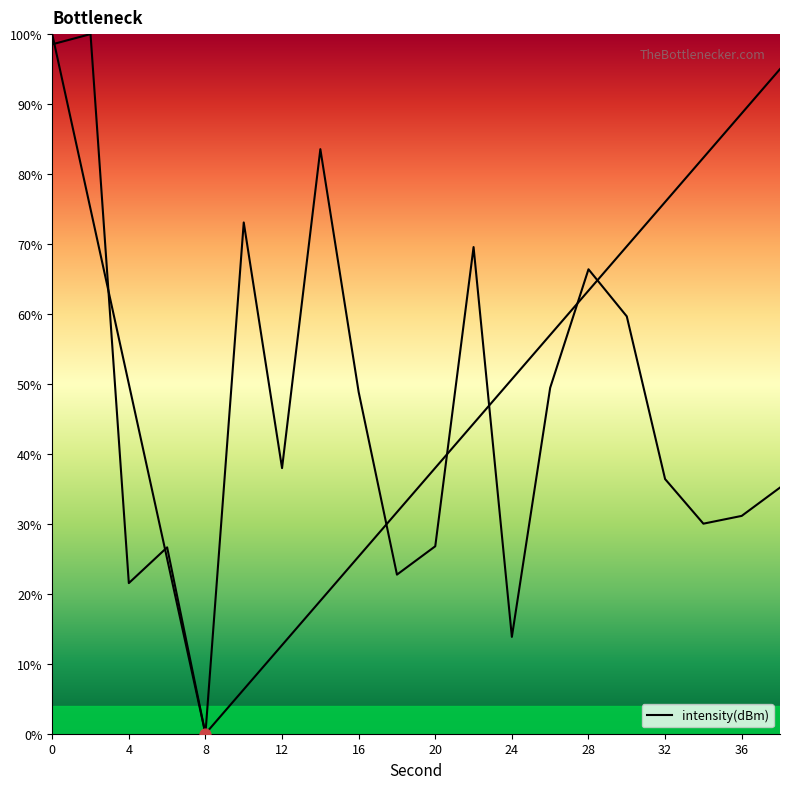

What is the greatest value displayed?

100.0